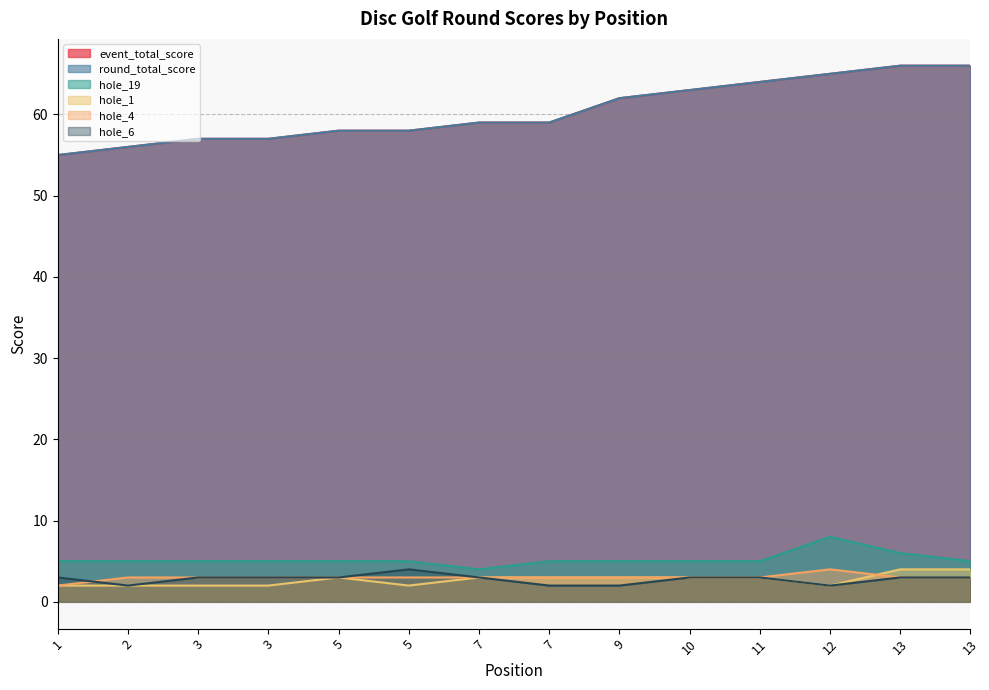

Reading left to right, what are all the values shown in this chart?

event_total_score: 1=55	2=56	3=57	3=57	5=58	5=58	7=59	7=59	9=62	10=63	11=64	12=65	13=66	13=66
round_total_score: 1=55	2=56	3=57	3=57	5=58	5=58	7=59	7=59	9=62	10=63	11=64	12=65	13=66	13=66
hole_19: 1=5	2=5	3=5	3=5	5=5	5=5	7=4	7=5	9=5	10=5	11=5	12=8	13=6	13=5
hole_1: 1=2	2=2	3=2	3=2	5=3	5=2	7=3	7=3	9=3	10=3	11=3	12=2	13=4	13=4
hole_4: 1=2	2=3	3=3	3=3	5=3	5=3	7=3	7=3	9=3	10=3	11=3	12=4	13=3	13=3
hole_6: 1=3	2=2	3=3	3=3	5=3	5=4	7=3	7=2	9=2	10=3	11=3	12=2	13=3	13=3